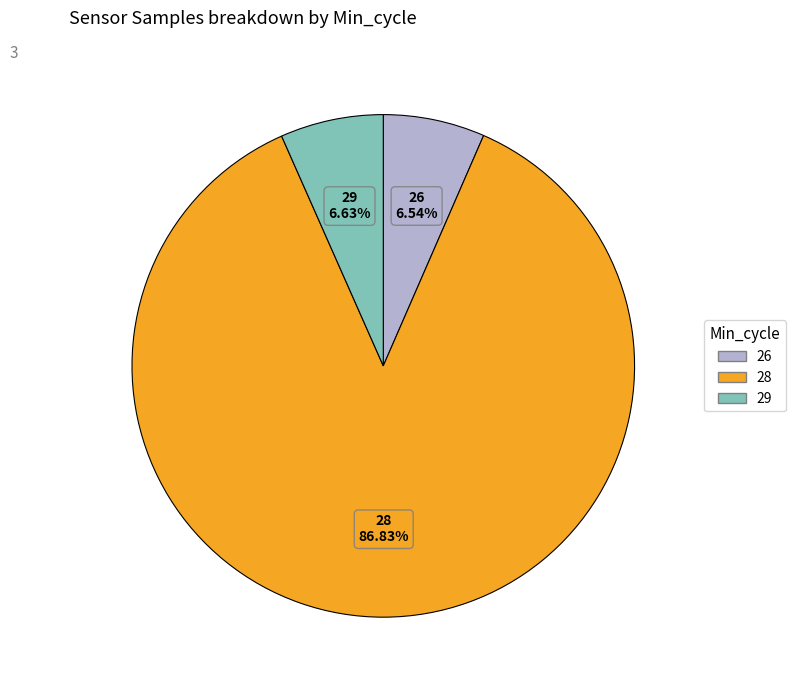

To the nearest percent, what portion does 28 represent?

87%